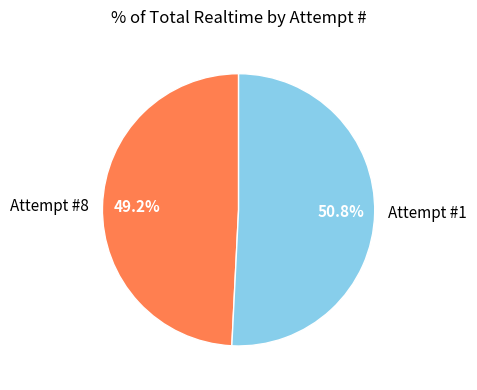

What percentage is the Attempt #8 slice, to the nearest percent?

49%